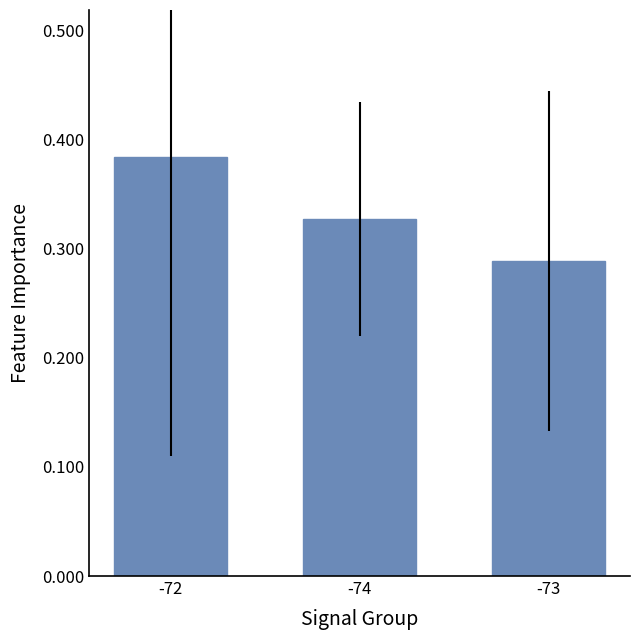

What is the difference between the values at -73 and -72?

0.1